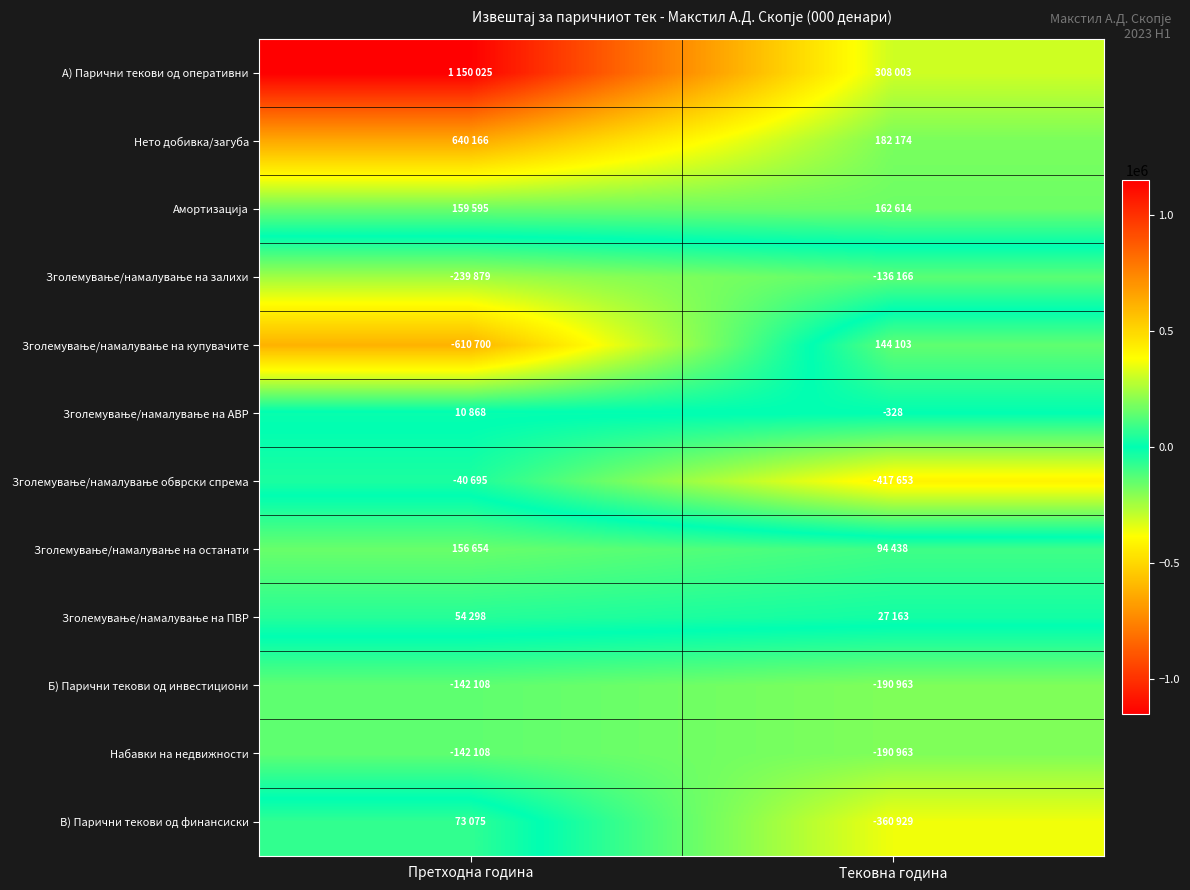

Is the value of Б) Парични текови од инвестициони at Тековна година greater than the value of A) Парични текови од оперативни at Претходна година?

No